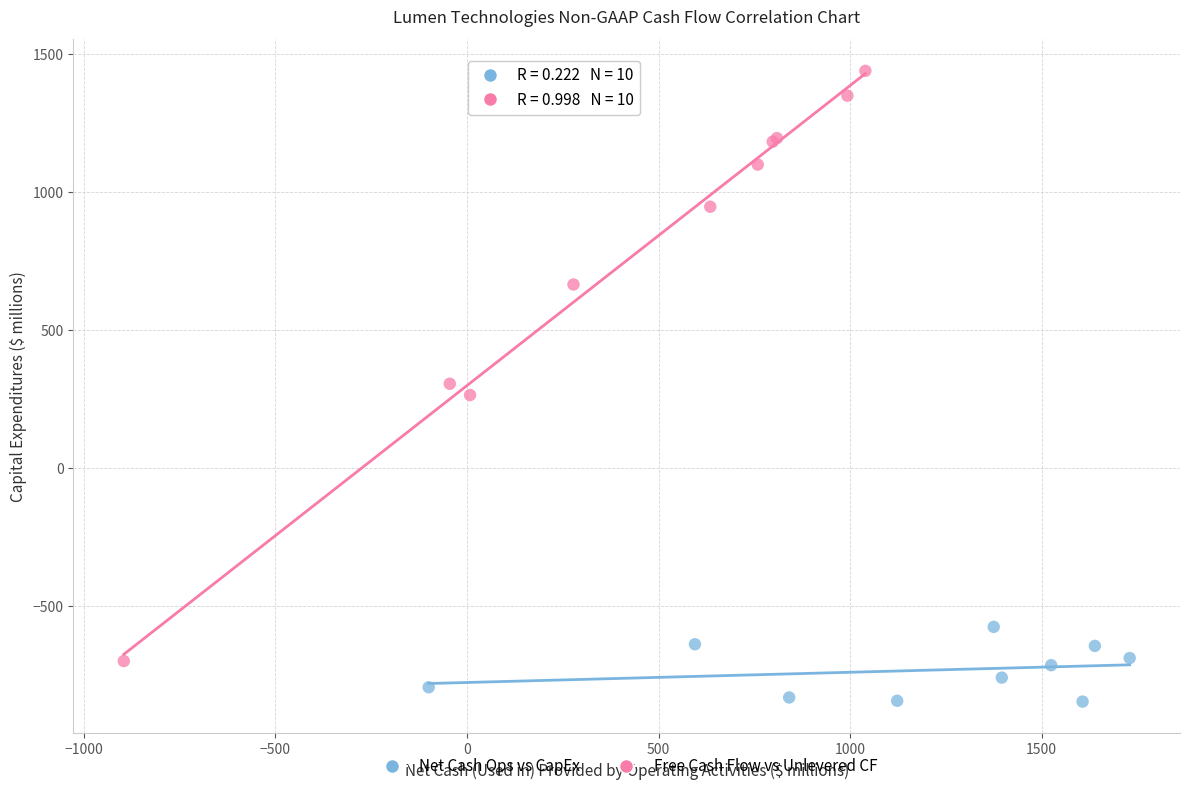

Which series reaches the maximum Y coordinate?

Free Cash Flow vs Unlevered CF